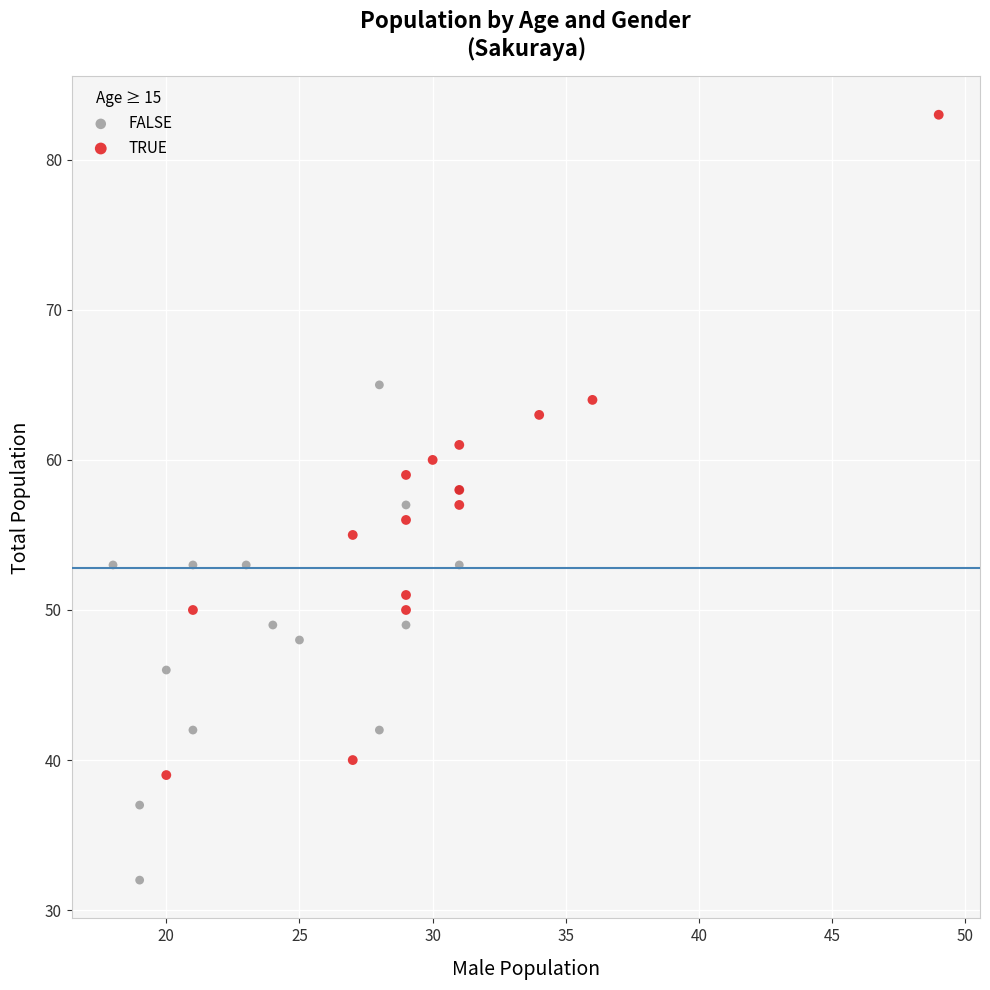

What are all the series names shown in the legend?

FALSE, TRUE